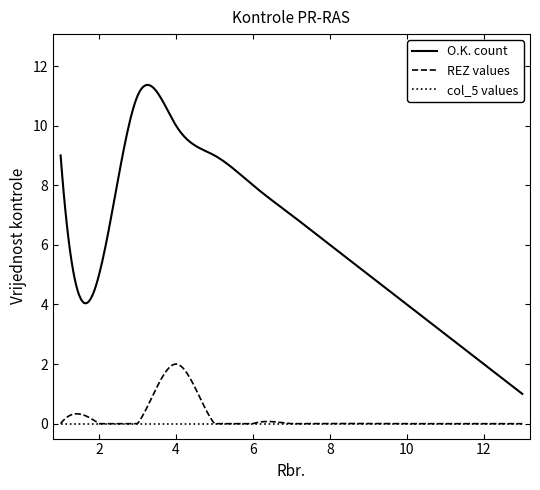

True or false: O.K. count and REZ values intersect in this chart.

False